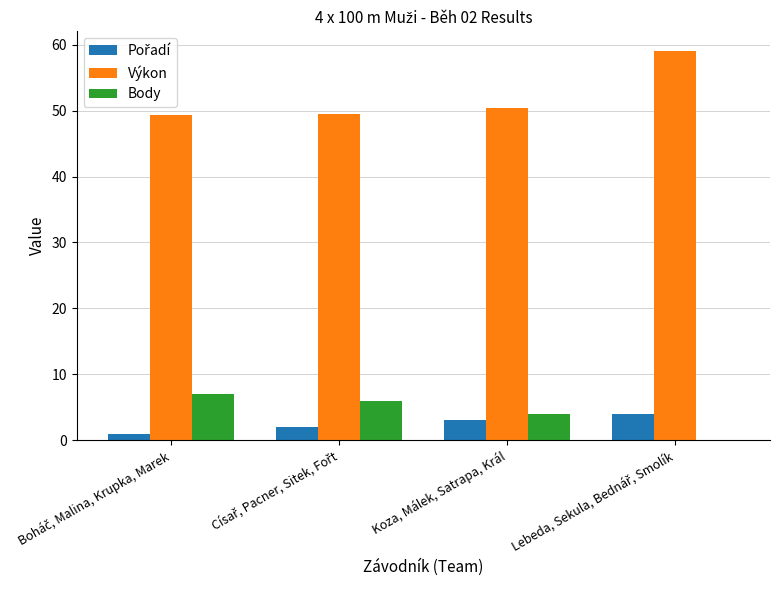

What is the highest value of the Výkon series?

59.1